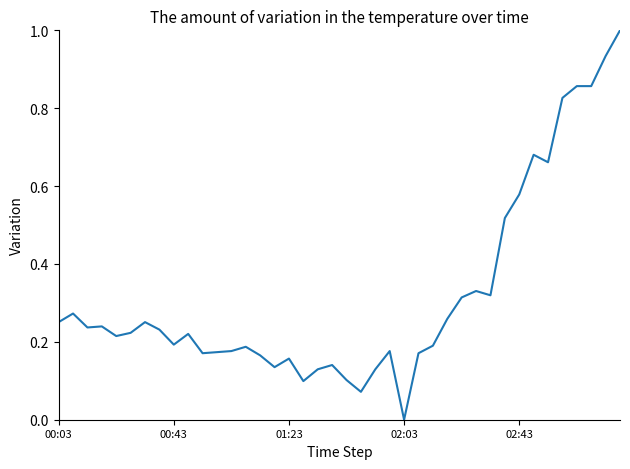

True or false: the data has more than 0 interior local peaks.

True